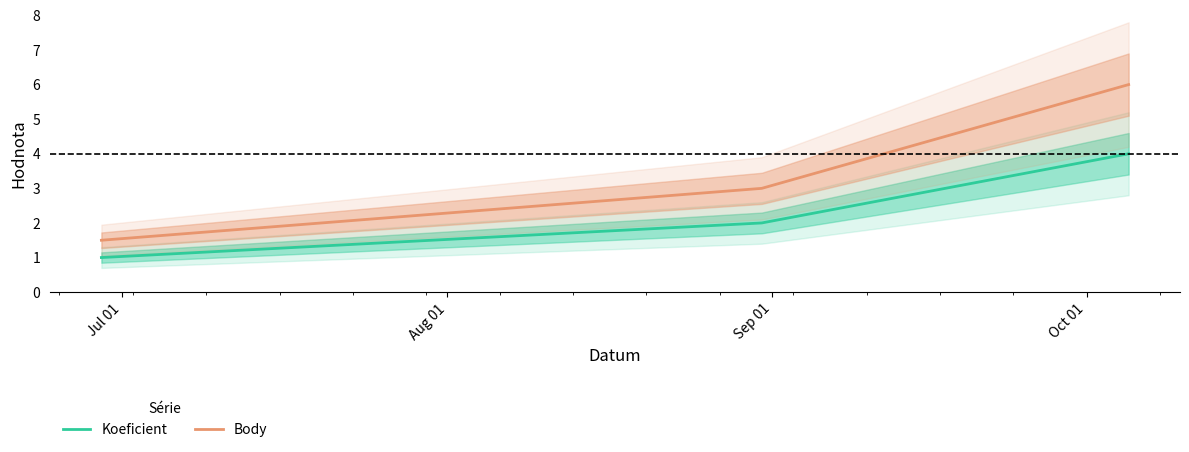

What is the lowest value of the Body series?

1.5